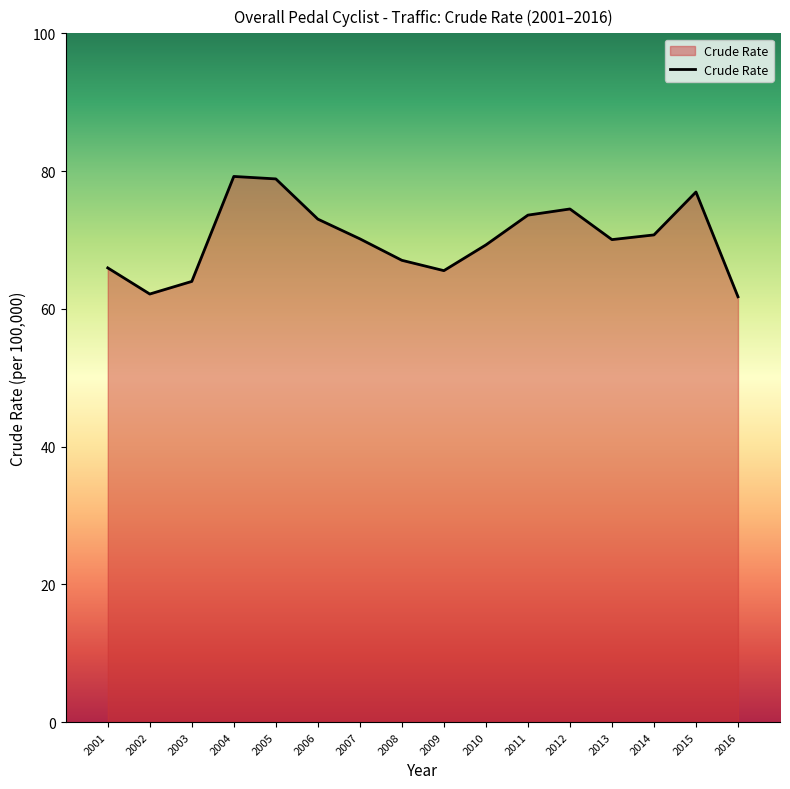

True or false: there are more than 0 points higher than both neighbors.

True